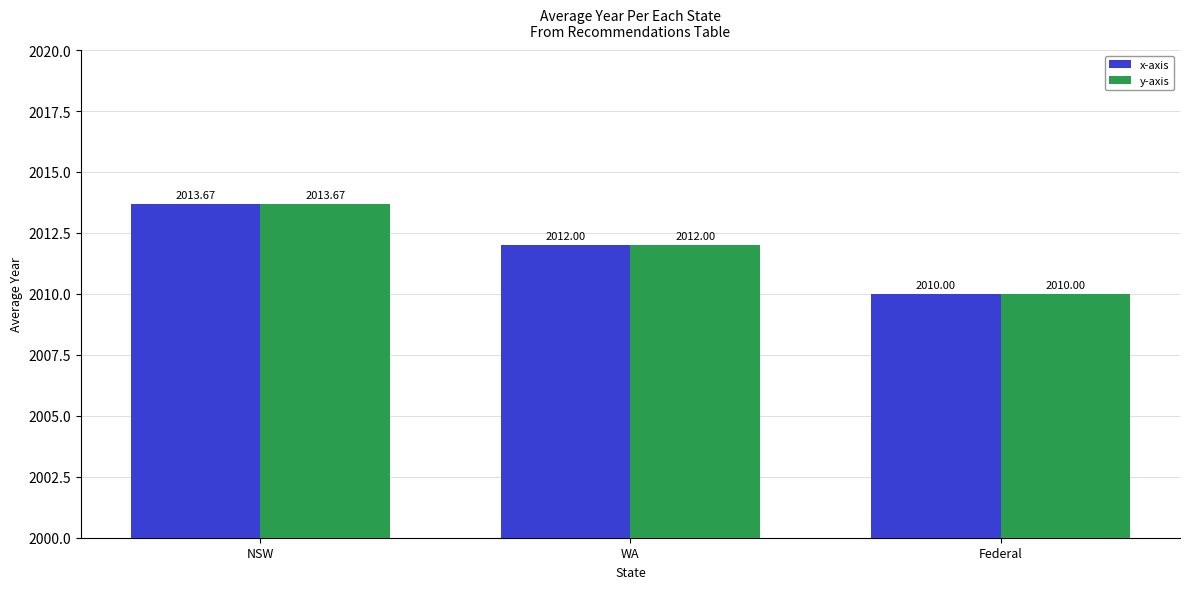

Reading left to right, extract all data points from this chart.

x-axis: 2013.7	2012.0	2010.0
y-axis: 2013.7	2012.0	2010.0